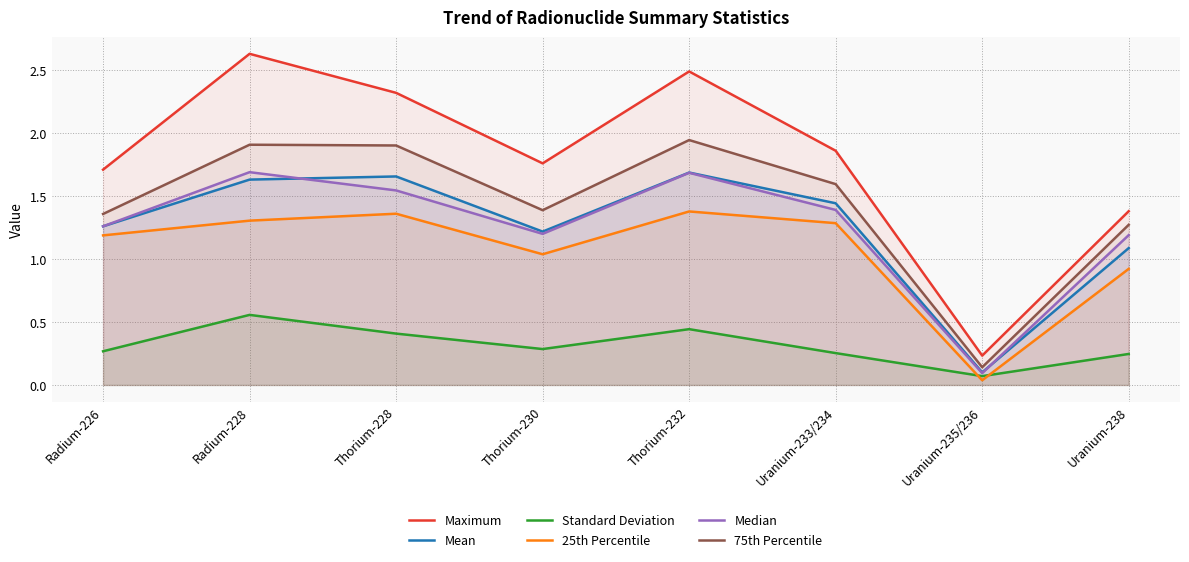

The value of 75th Percentile at Uranium-233/234 is 1.6. True or false?

True